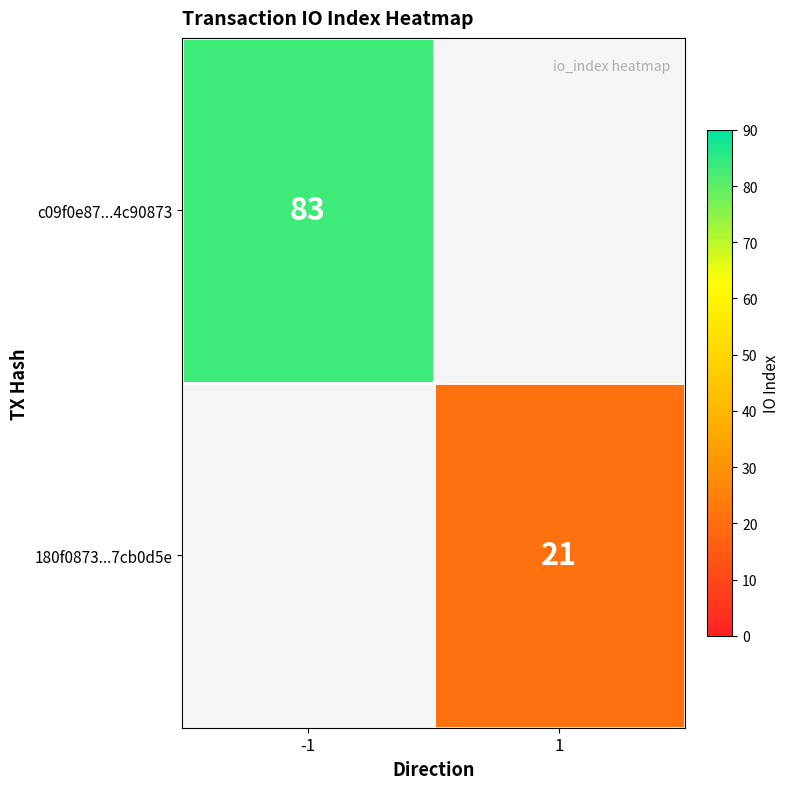

True or false: c09f0e87...4c90873 has a value of 83 at -1.

True